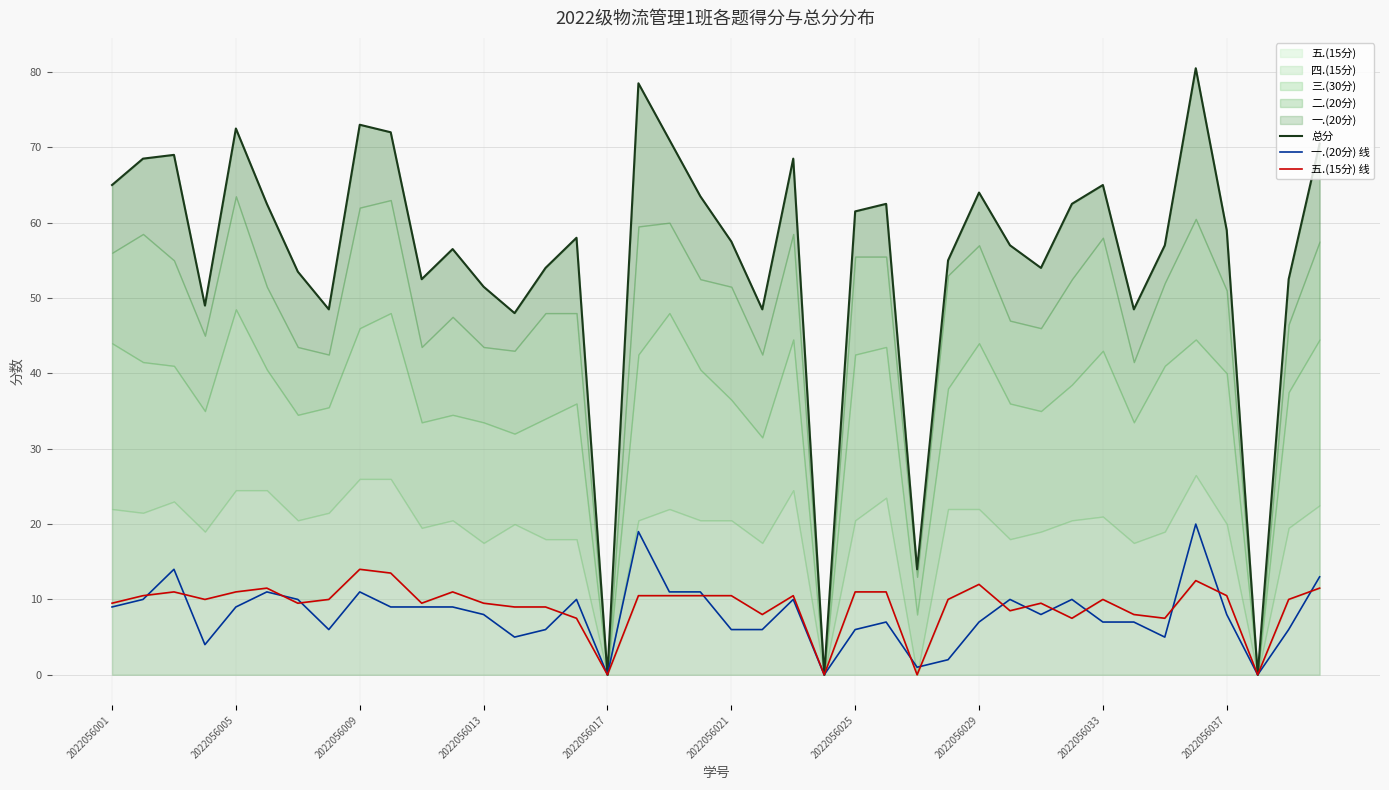

What position from the left is 15?

16